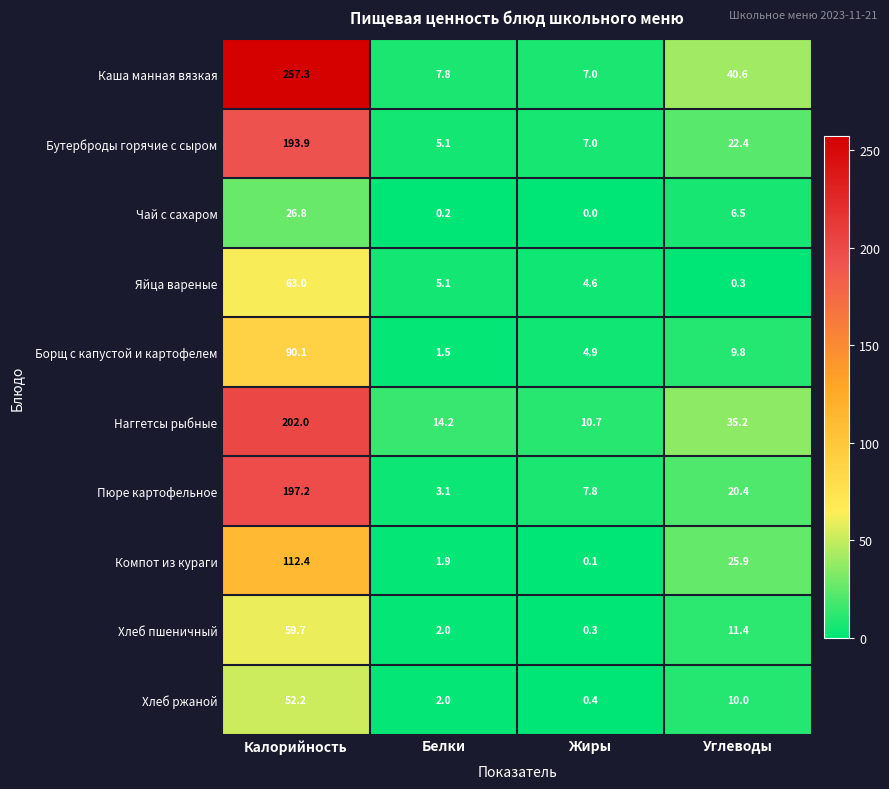

Is it true that Яйца вареные equals 0.3 at Углеводы?

True